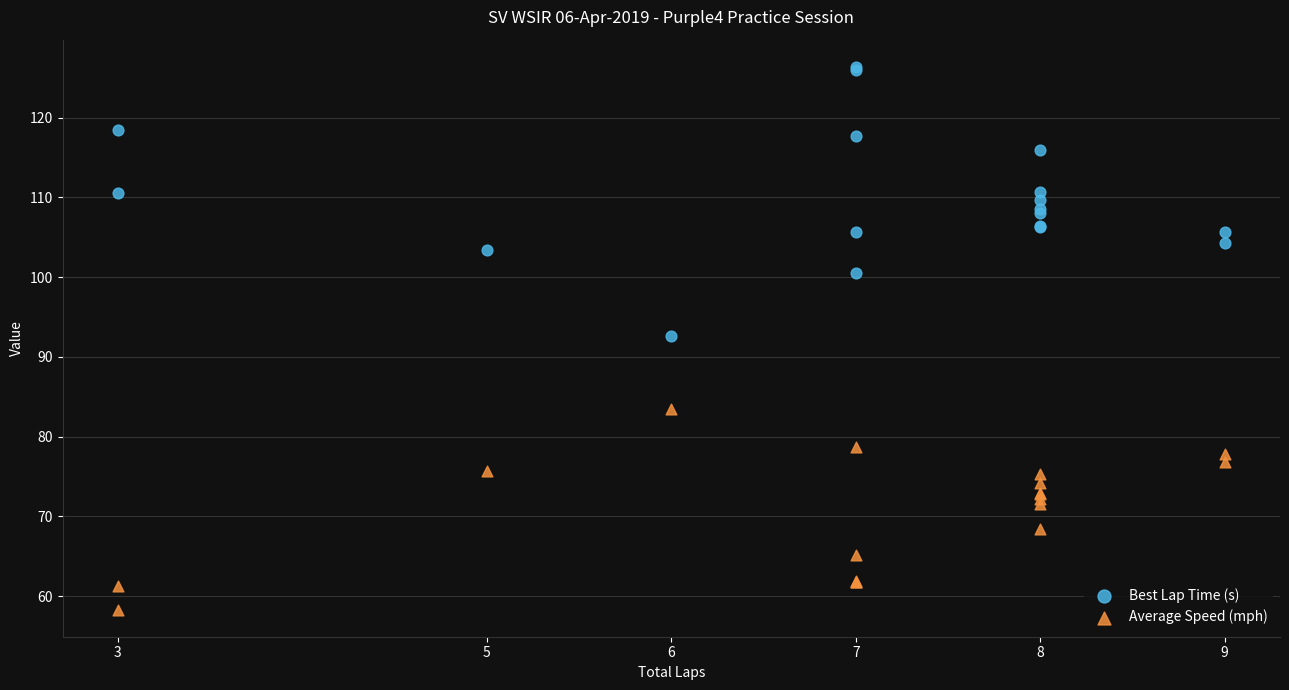

Which series reaches the maximum Y coordinate?

Best Lap Time (s)